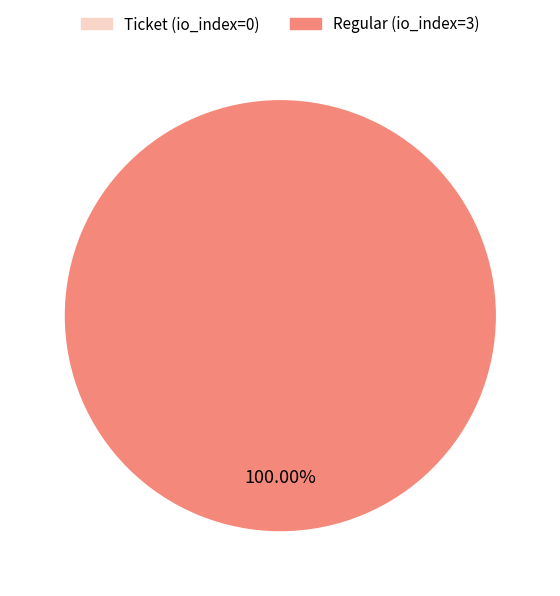

The Regular (io_index=3) slice represents 100% of the pie. True or false?

True